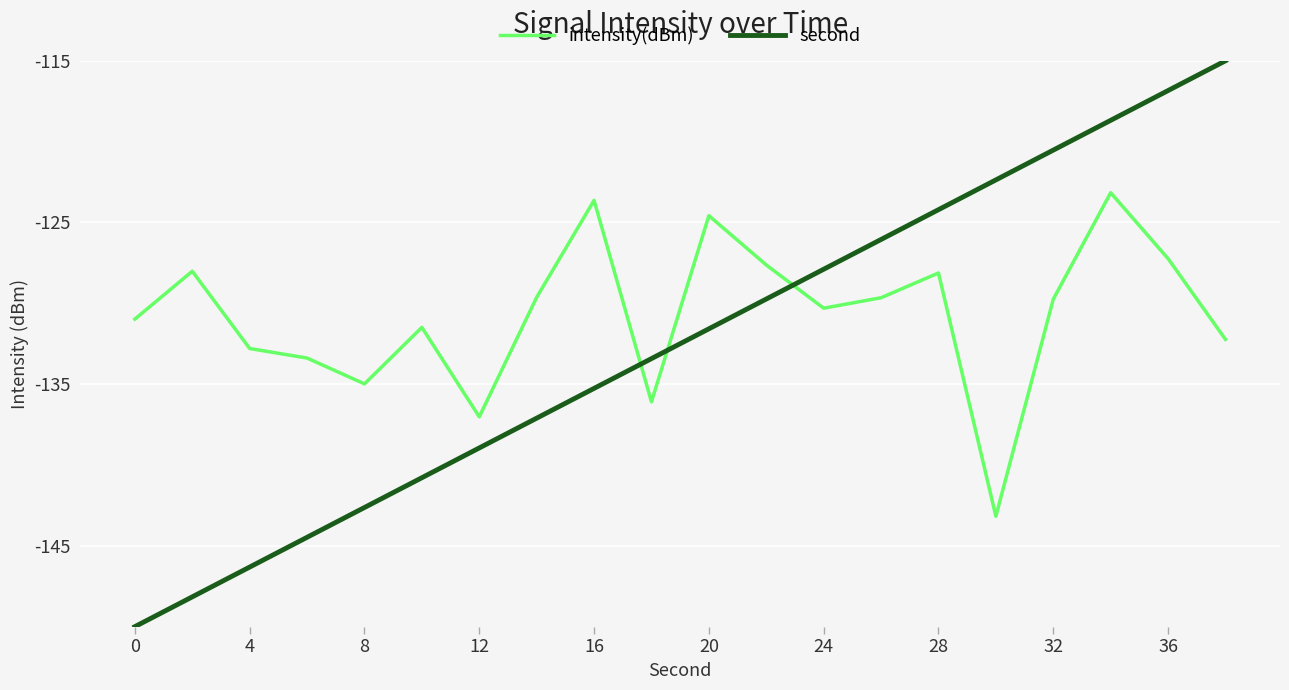

How many times do second and intensity(dBm) cross each other?

3